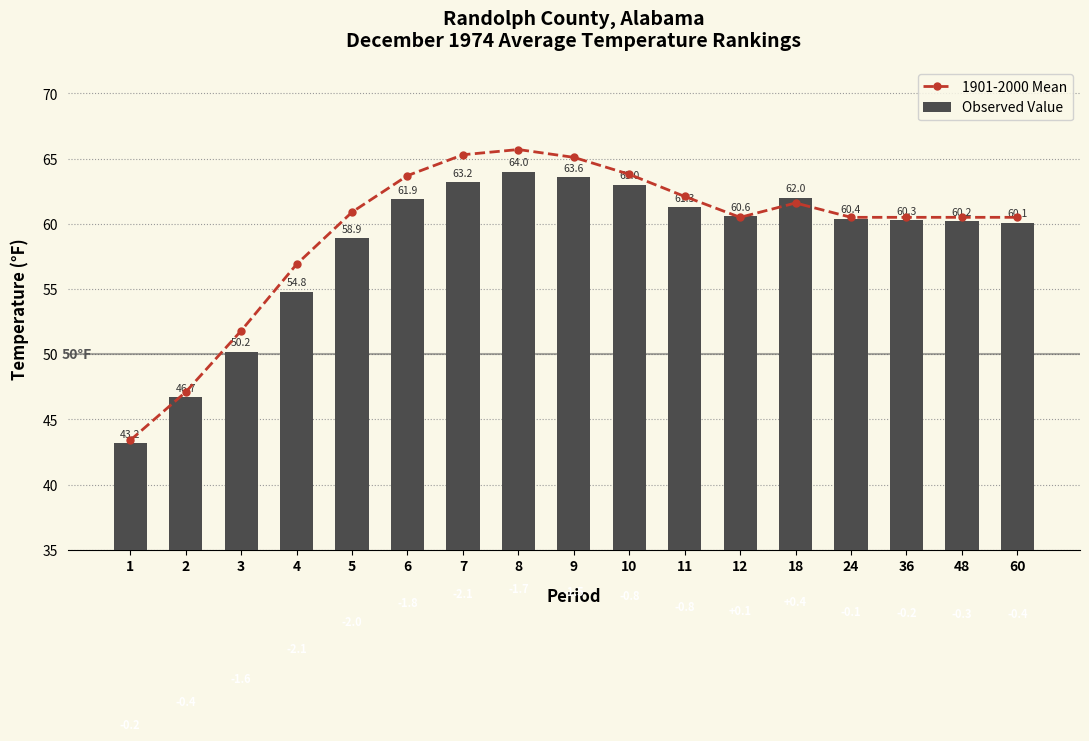

Which series has the largest total across all categories?

1901-2000 Mean